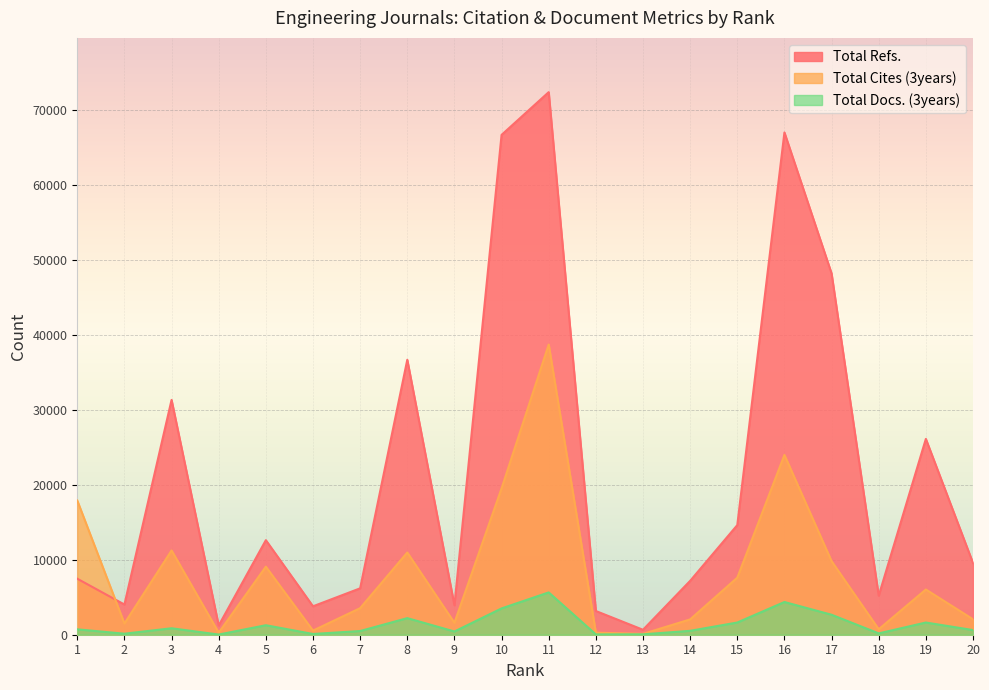

True or false: Total Cites (3years) has a value of 319 at 6.

False